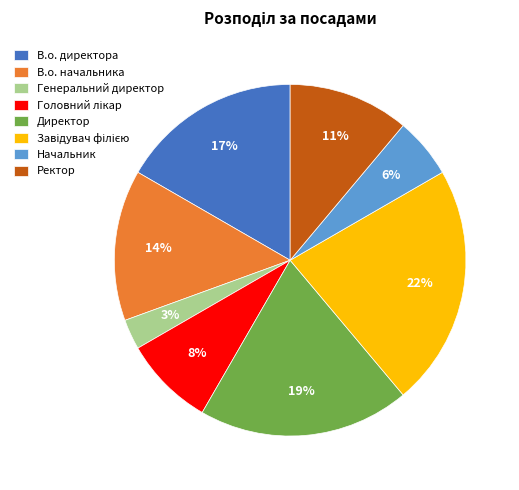

The Начальник slice represents 16% of the pie. True or false?

False